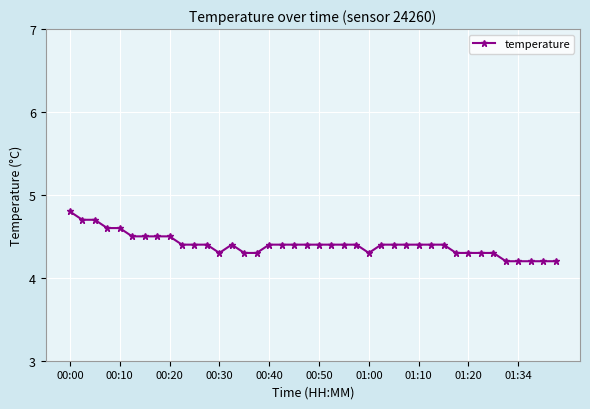

What is the value of the 2nd point from the left?

4.7